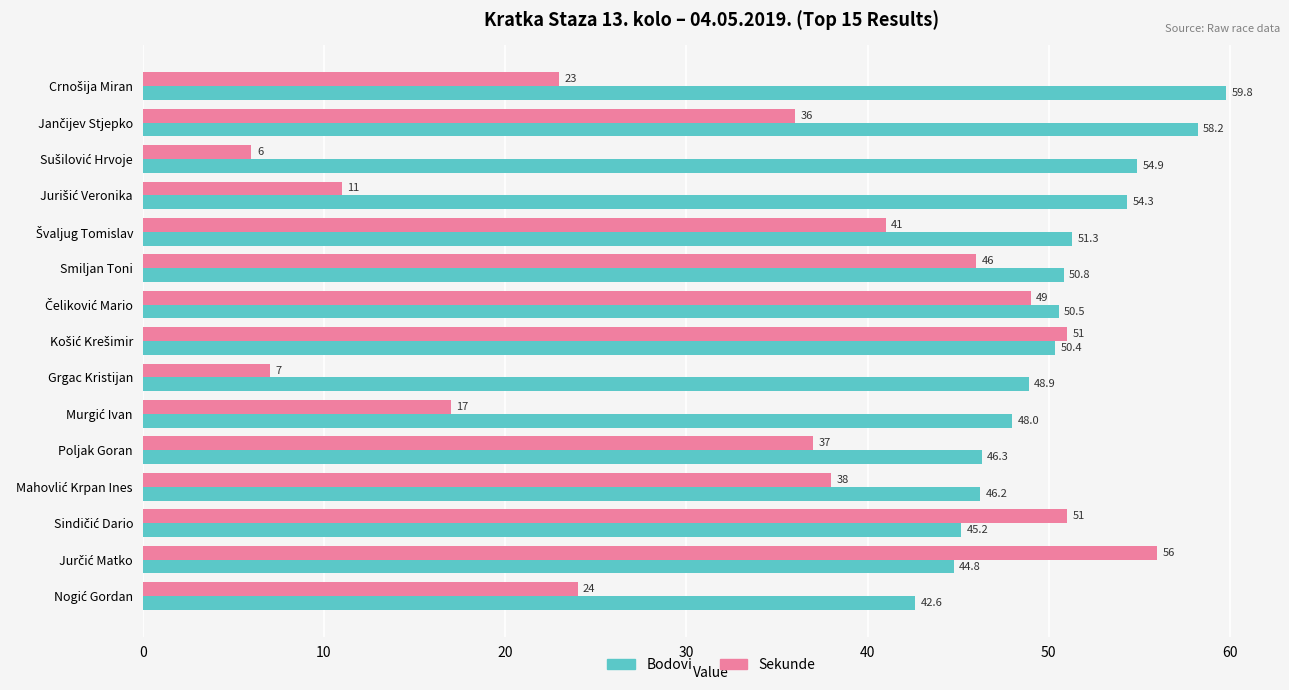

Which series has the widest spread of values?

Sekunde